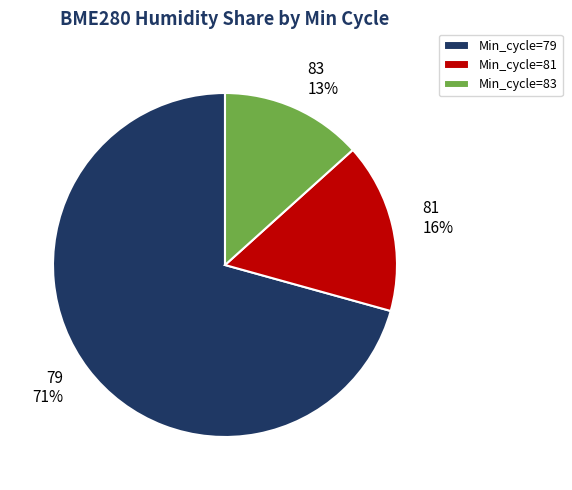

Combined, do 79 71% and 81 16% account for over 50%?

Yes